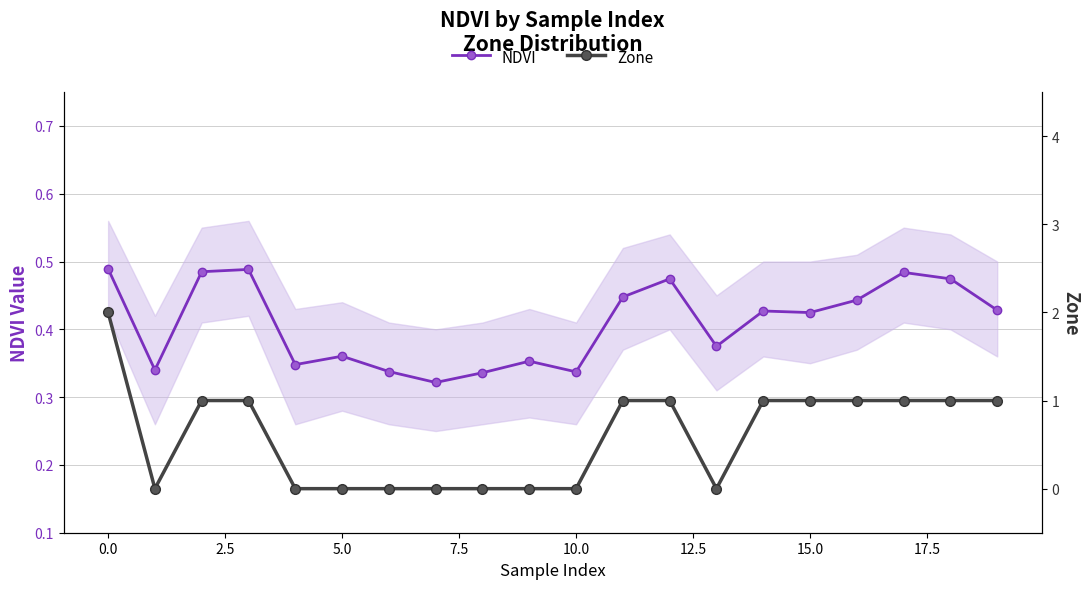

True or false: Zone has a value of 0.6 at 16.

False